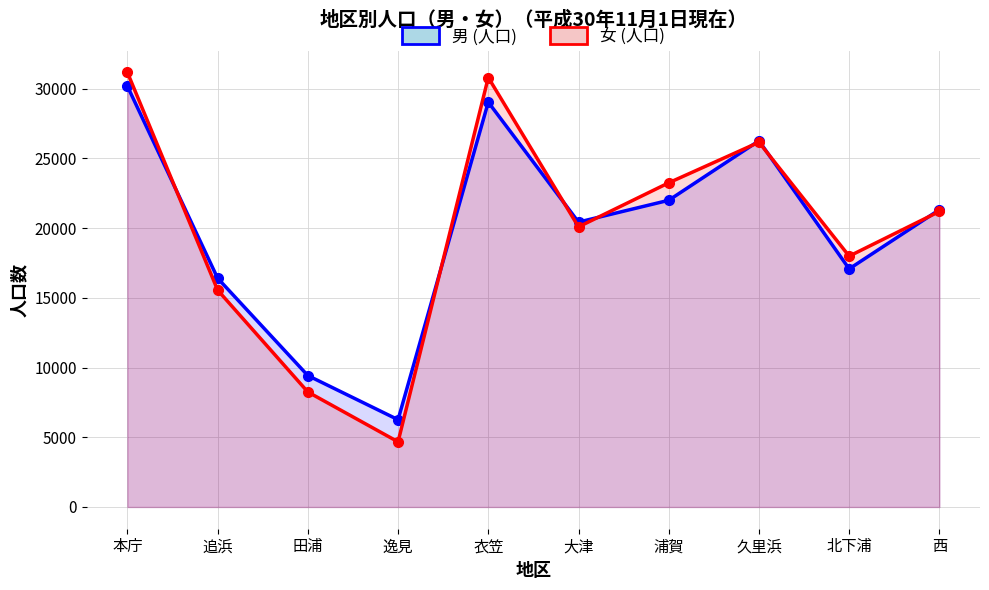

True or false: 男 (人口) and 女 (人口) intersect in this chart.

True